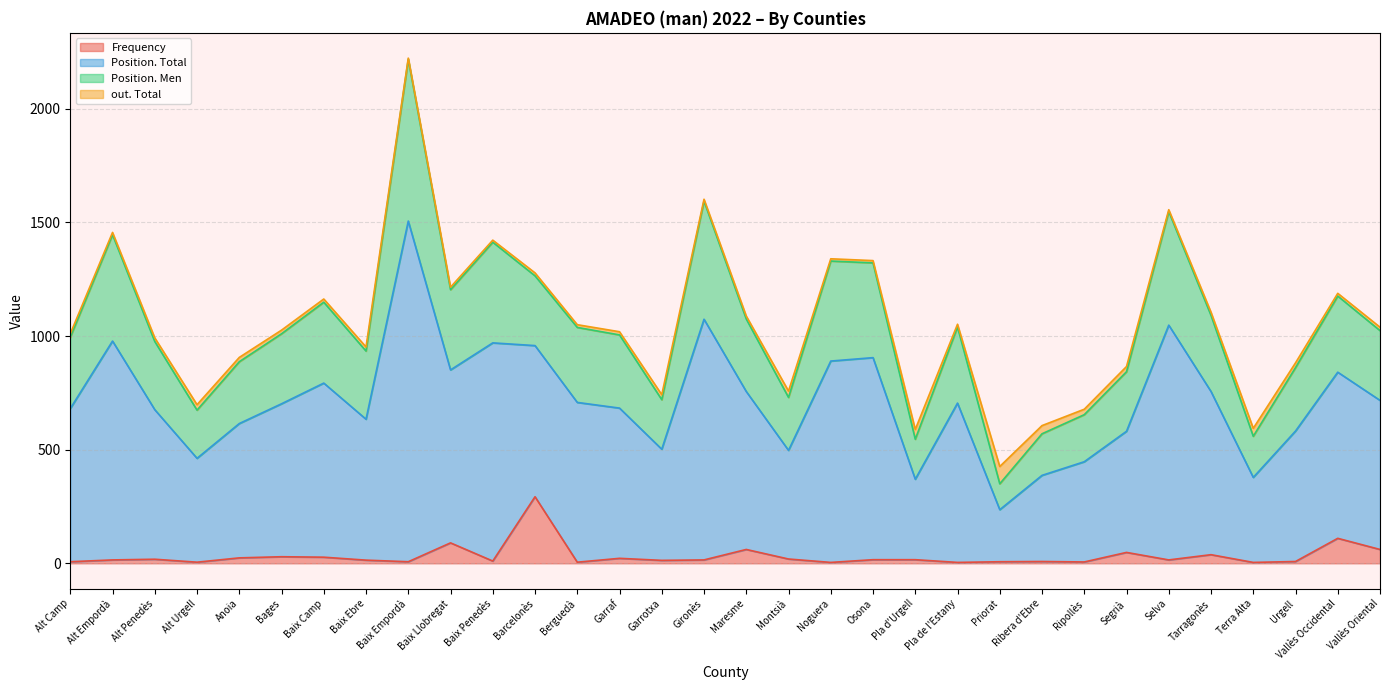

Is the value of Frequency at Selva greater than the value of Position. Total at Gironès?

No